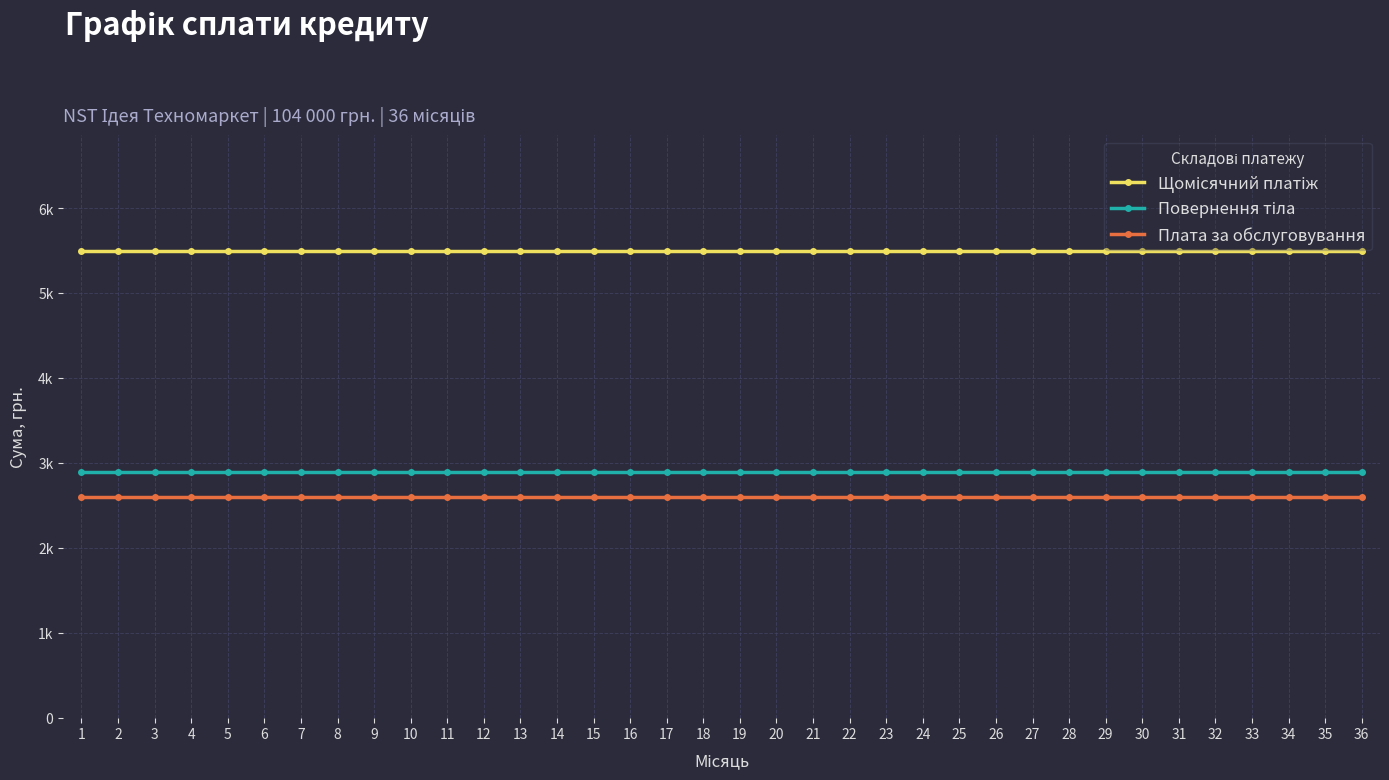

Which series has the largest range (max minus min)?

Щомісячний платіж